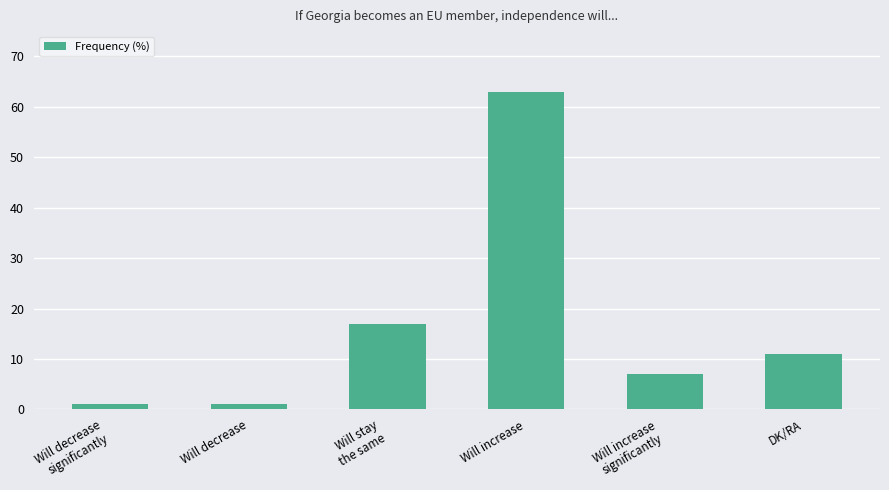

What is the average value?

17